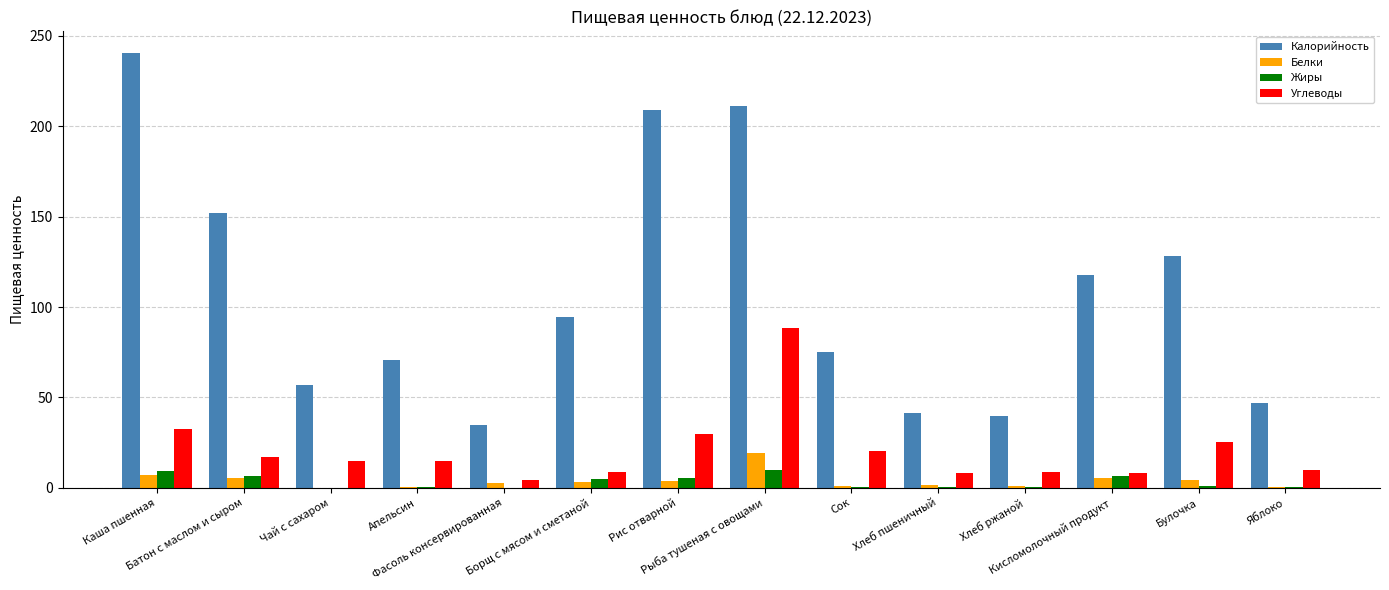

What is the sum of all Углеводы values?

291.3